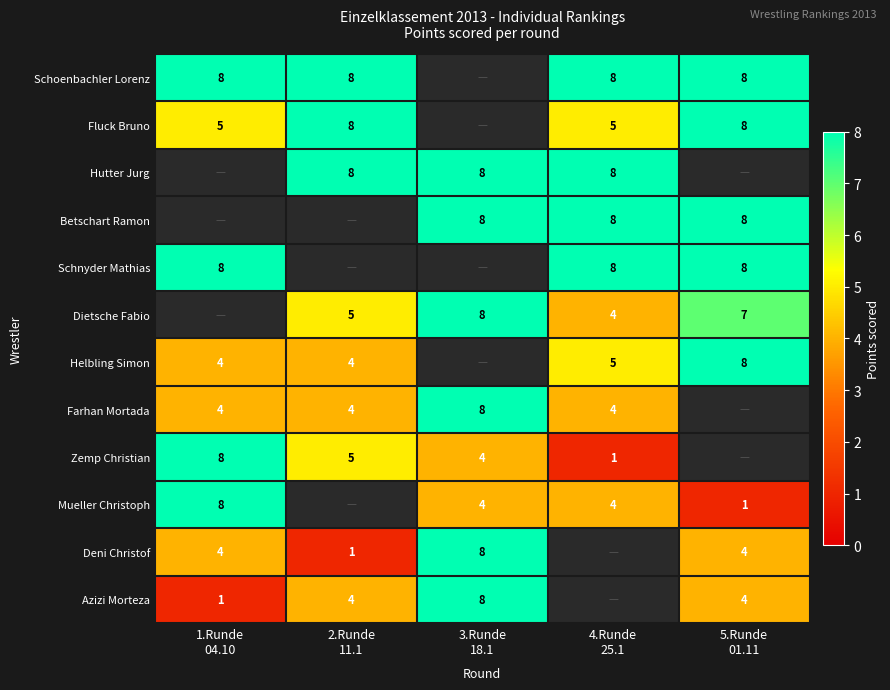

Which series has the largest range (max minus min)?

Zemp Christian